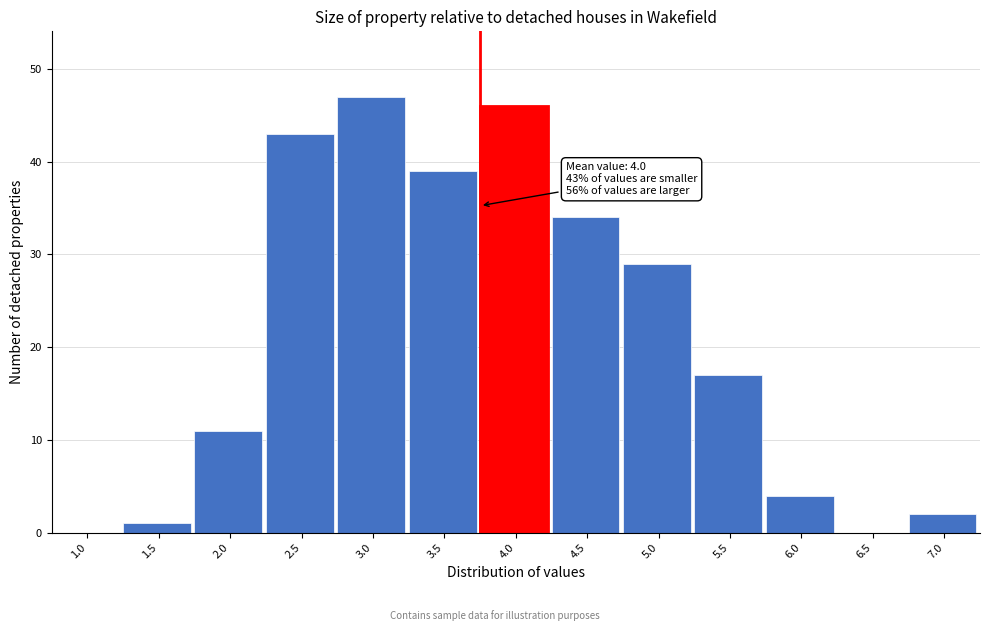

Reading left to right, list all the values displayed in this chart.

1.0=0	1.5=1	2.0=11	2.5=43	3.0=47	3.5=39	4.0=46	4.5=34	5.0=29	5.5=17	6.0=4	6.5=0	7.0=2